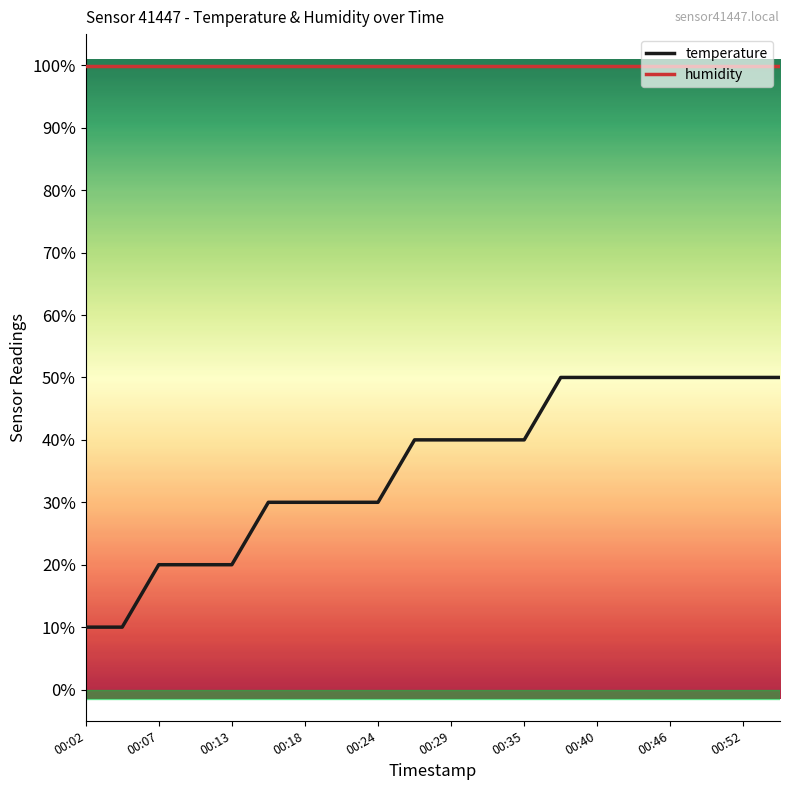

What is the lowest value of the temperature series?

10.0